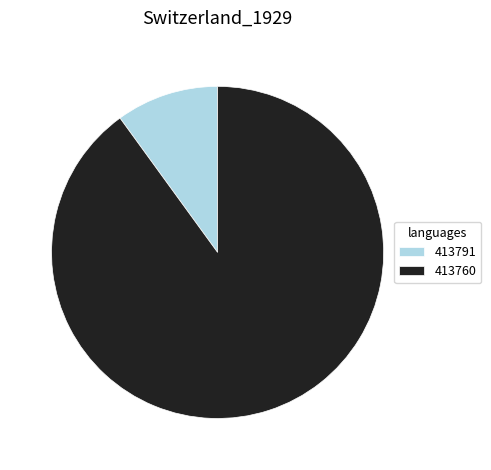

Which slice is the largest?

413760